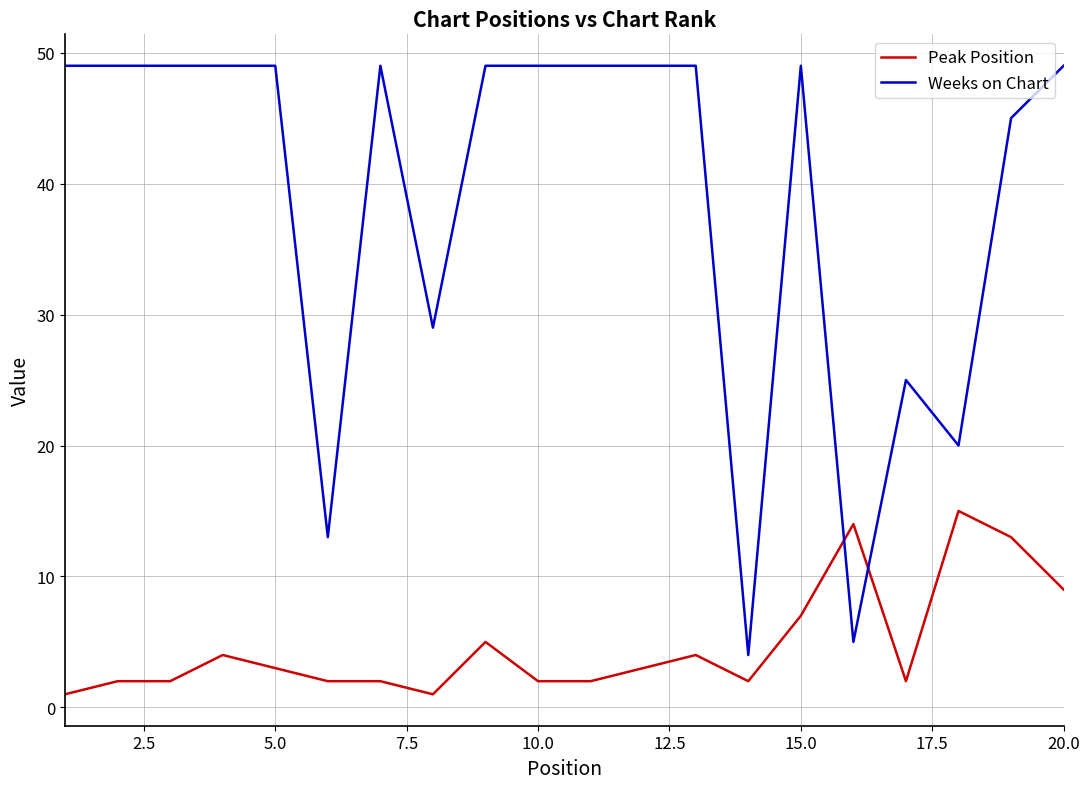

How many intersections are there between Weeks on Chart and Peak Position?

2